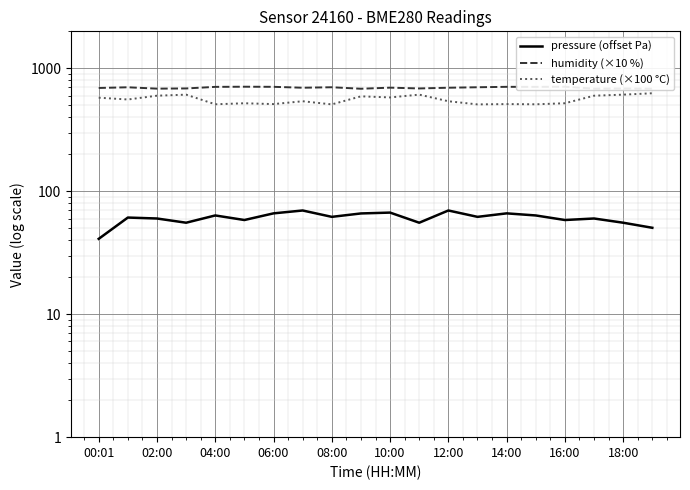

Is this an area chart (filled region under the line)?

No